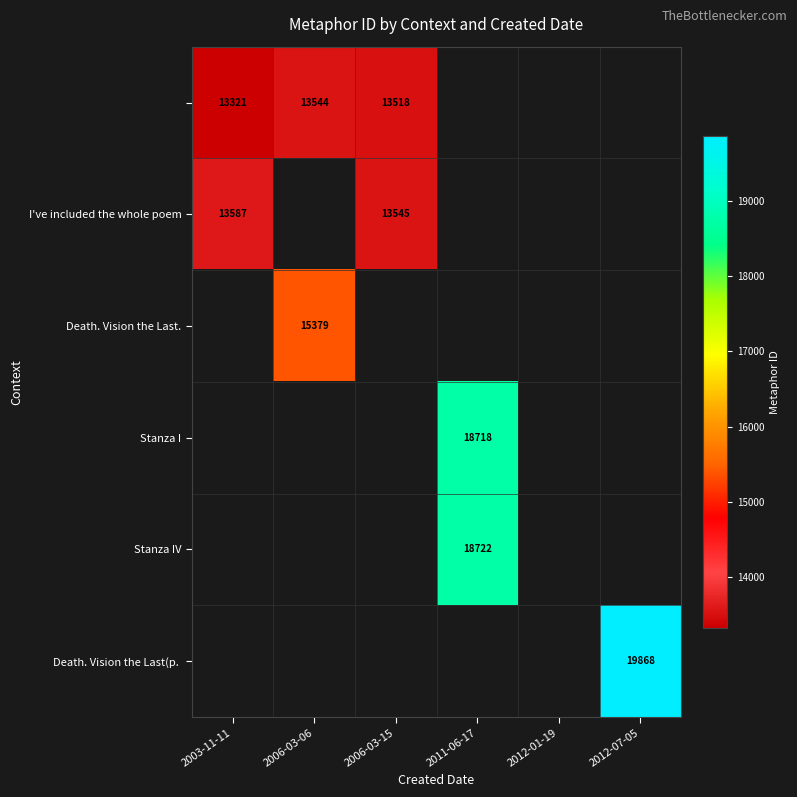

Count the number of data series in this chart.

6